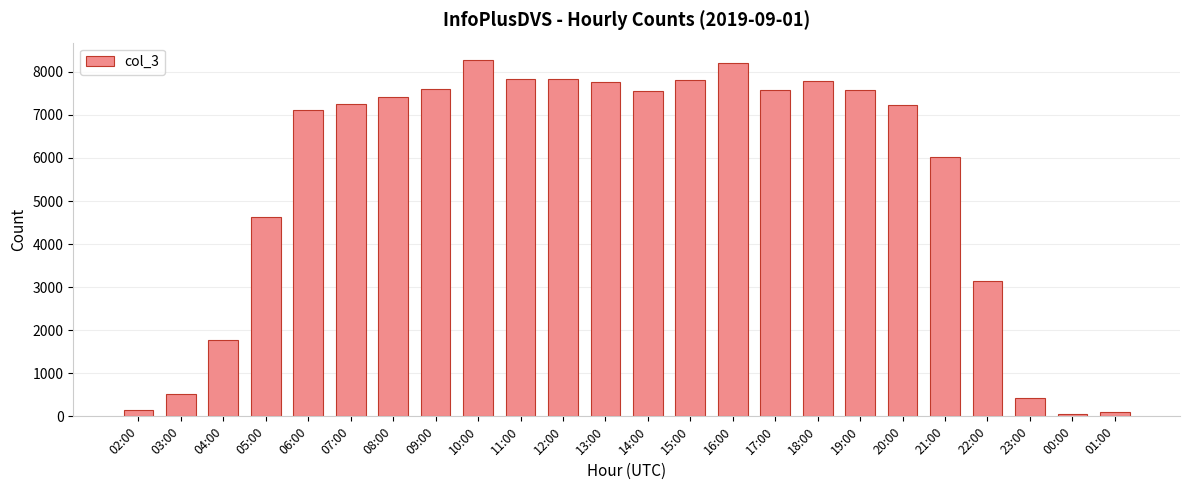

What is the difference between the maximum and minimum values?

8208